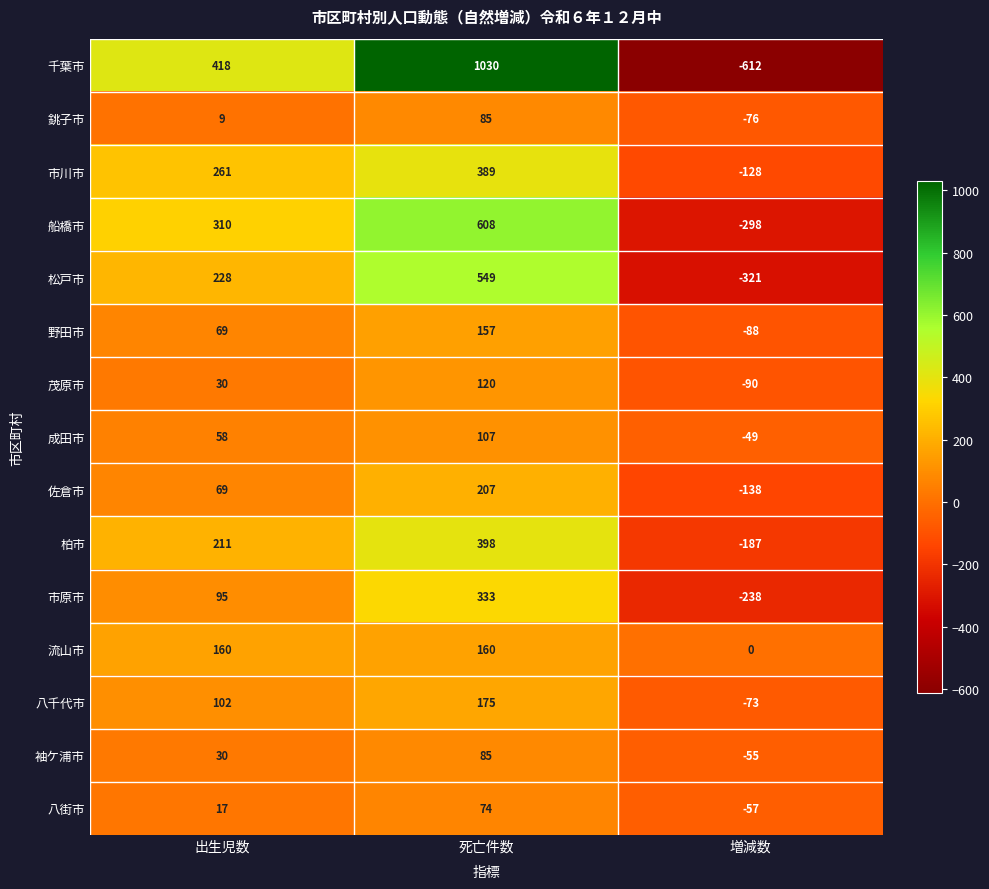

What is the smallest value displayed?

-612